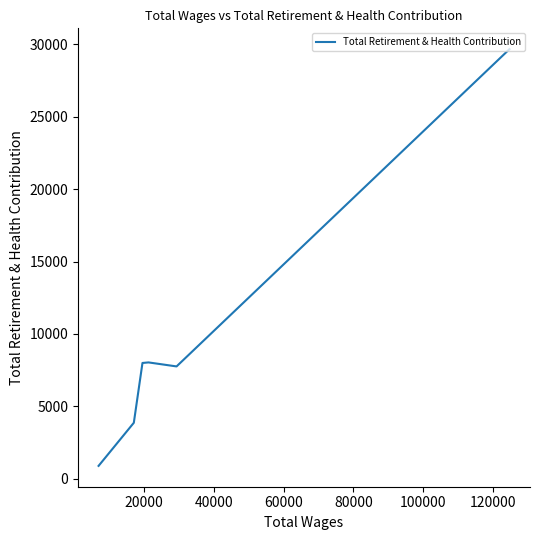

True or false: the data has more than 1 interior local peaks.

False